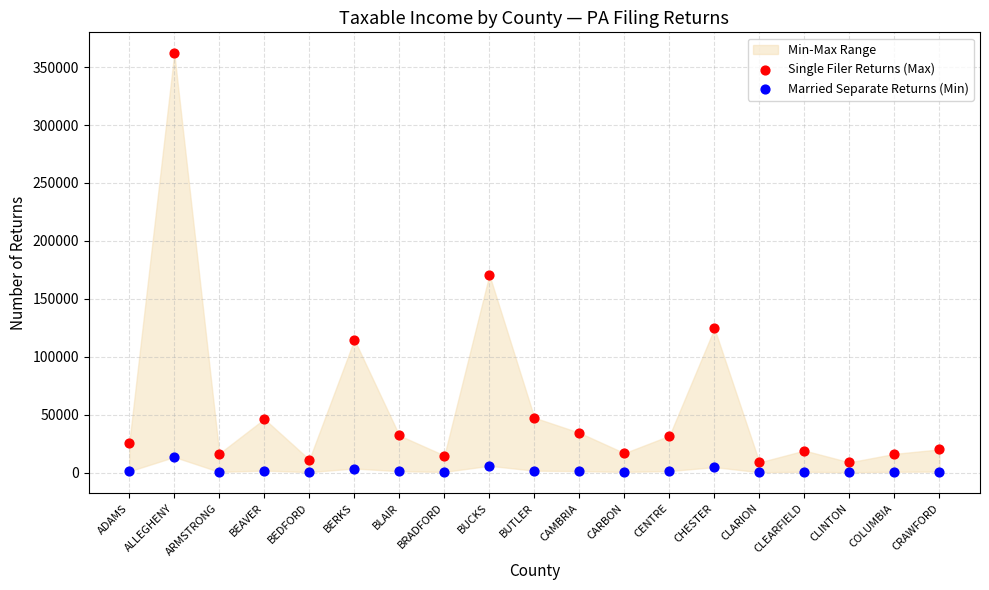

In the Single Filer Returns (Max) series, what Y value is closest to 185374?

170704